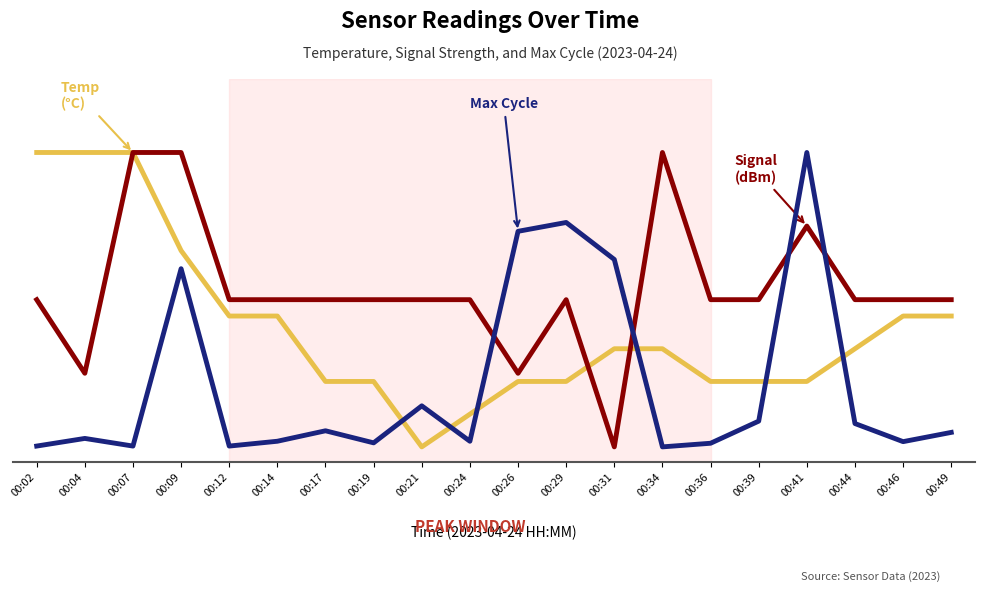

Is this an area chart (filled region under the line)?

No